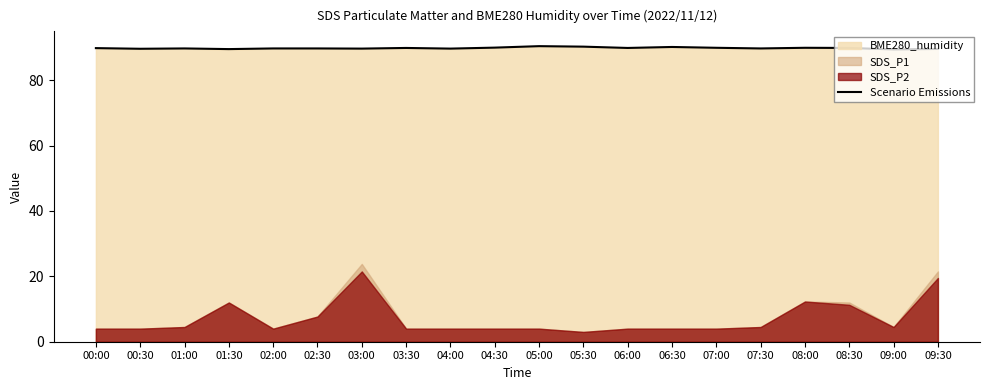

What is the value of the 3rd point from the left?

89.7